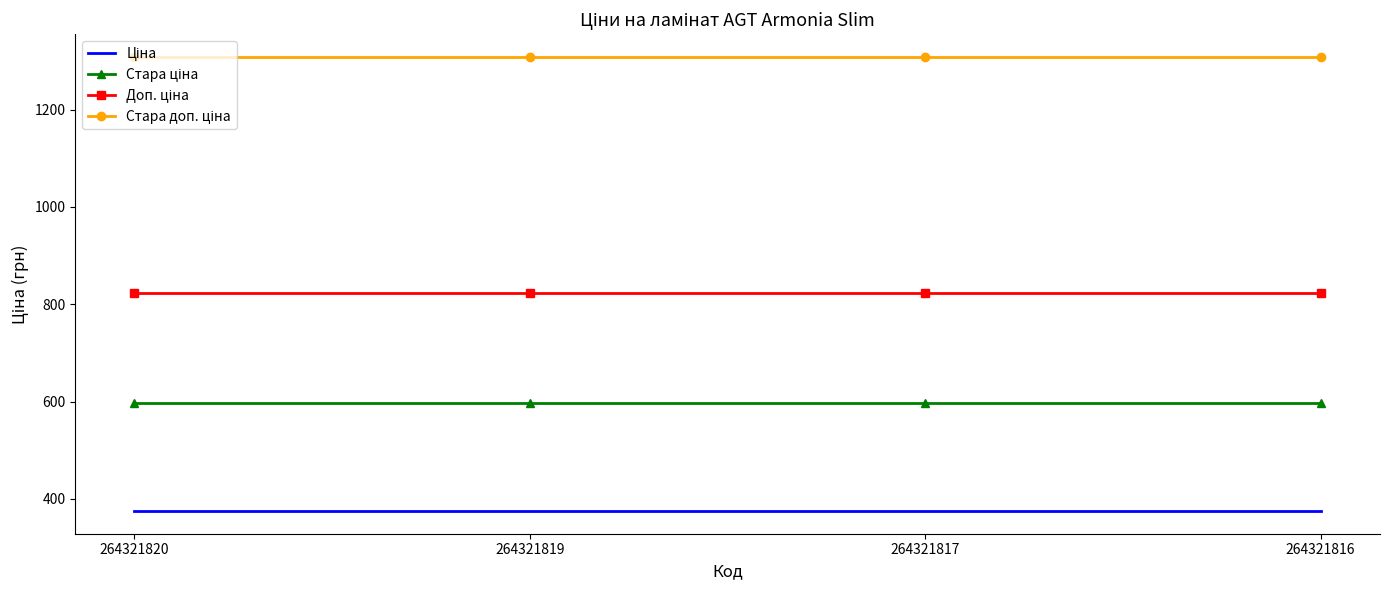

What is the difference between the highest and lowest values at 264321820?

933.4